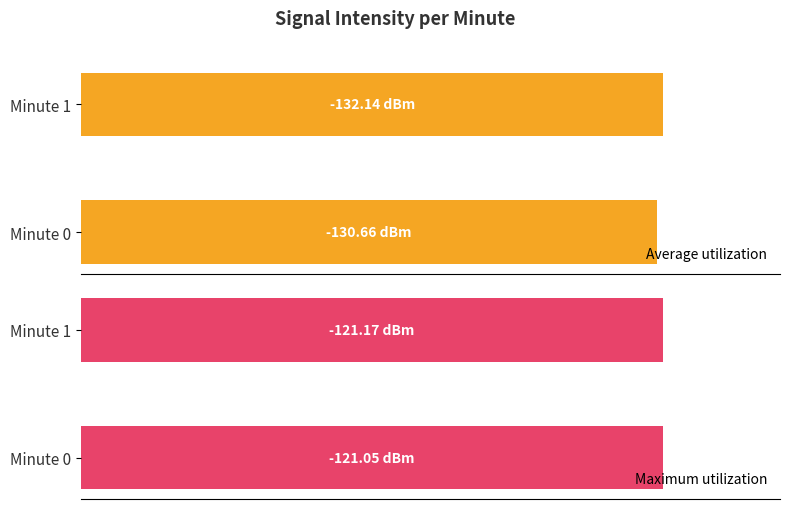

How many bars are there in total?

4